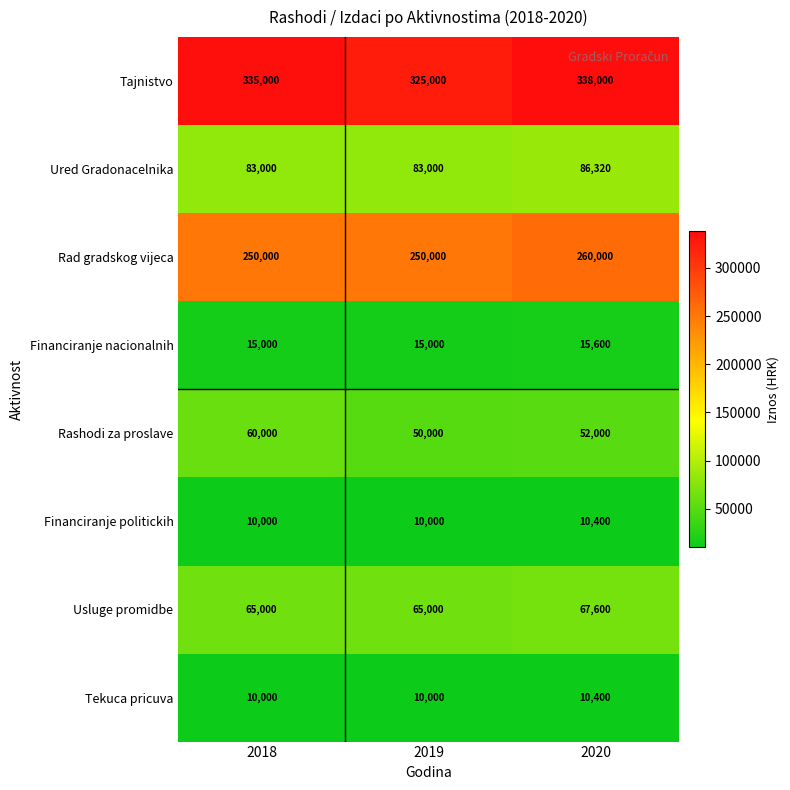

Which category has the highest value in the Financiranje politickih series?

2020